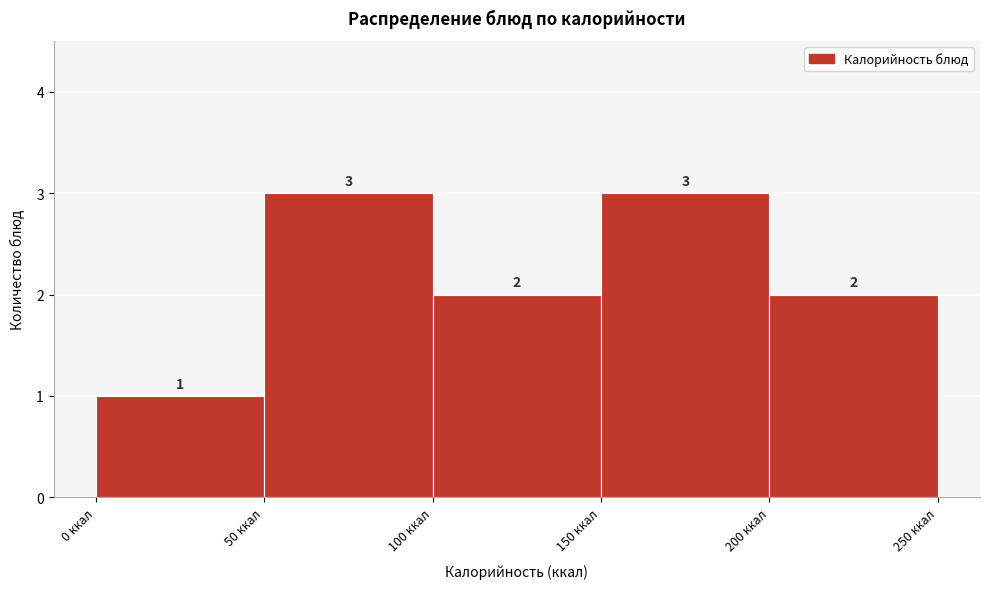

Reading left to right, list every bar in this chart as the range it spans on the x-axis followed by its height.

0 to 50: 1
50 to 100: 3
100 to 150: 2
150 to 200: 3
200 to 250: 2